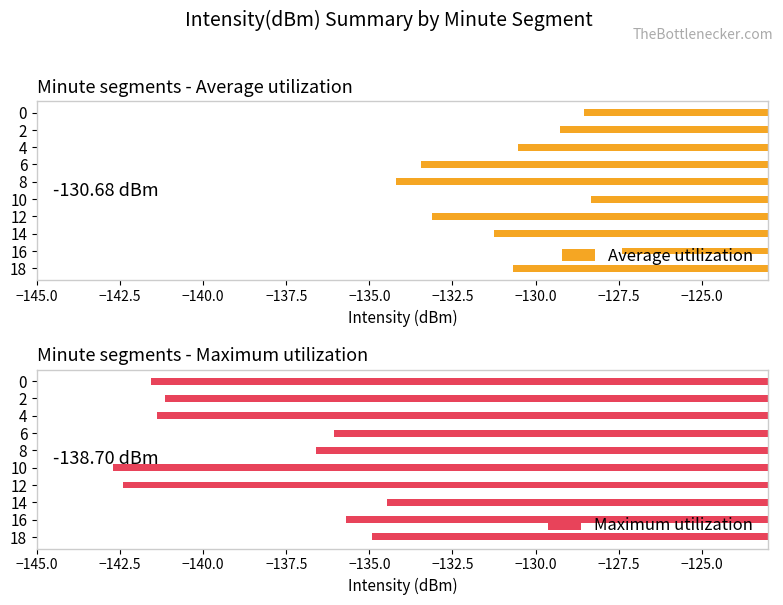

True or false: Average utilization has a value of -130.7 at 18.

True